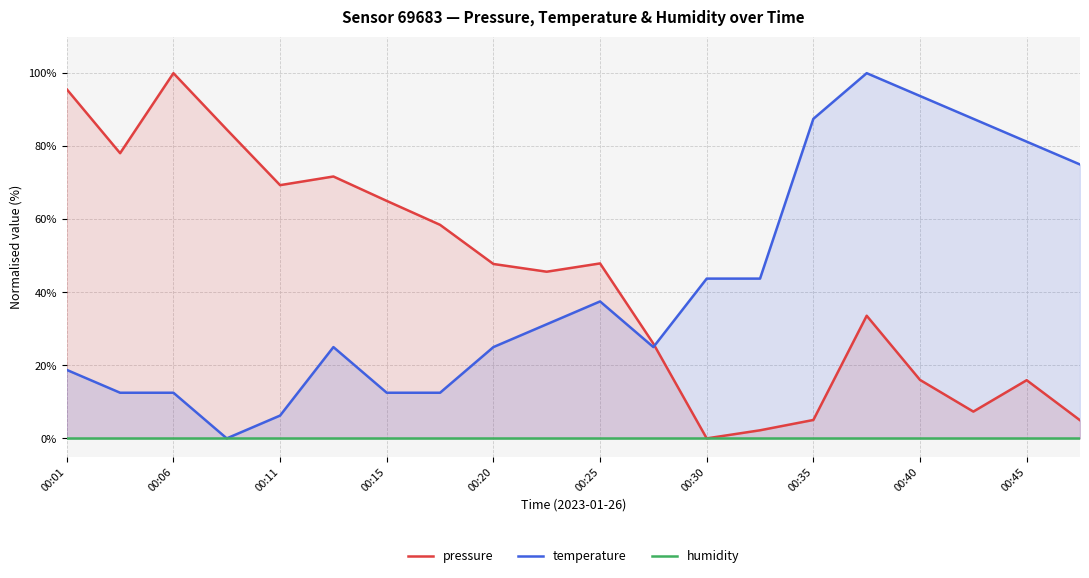

The value of temperature at 00:06 is 7.7. True or false?

False